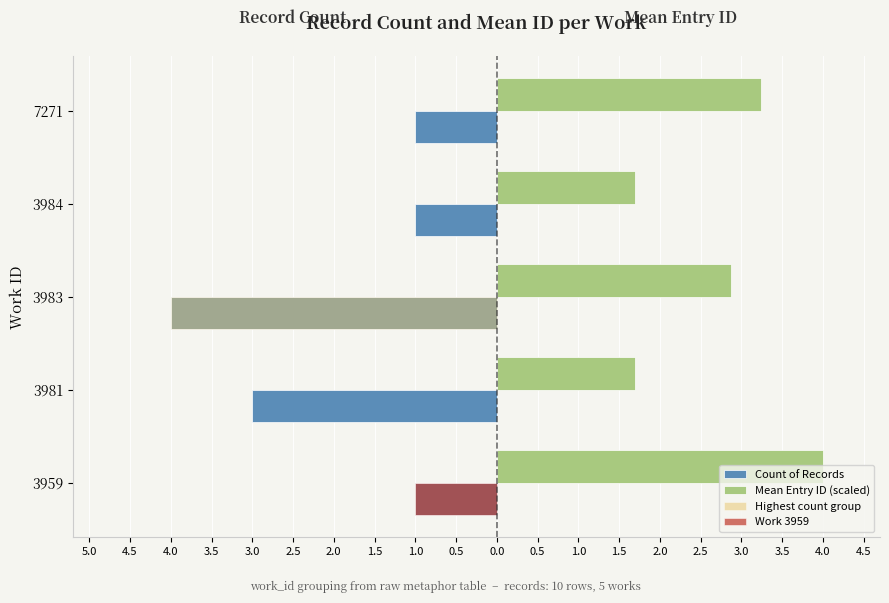

The Count of Records series shows -0.2 at 3959. True or false?

False